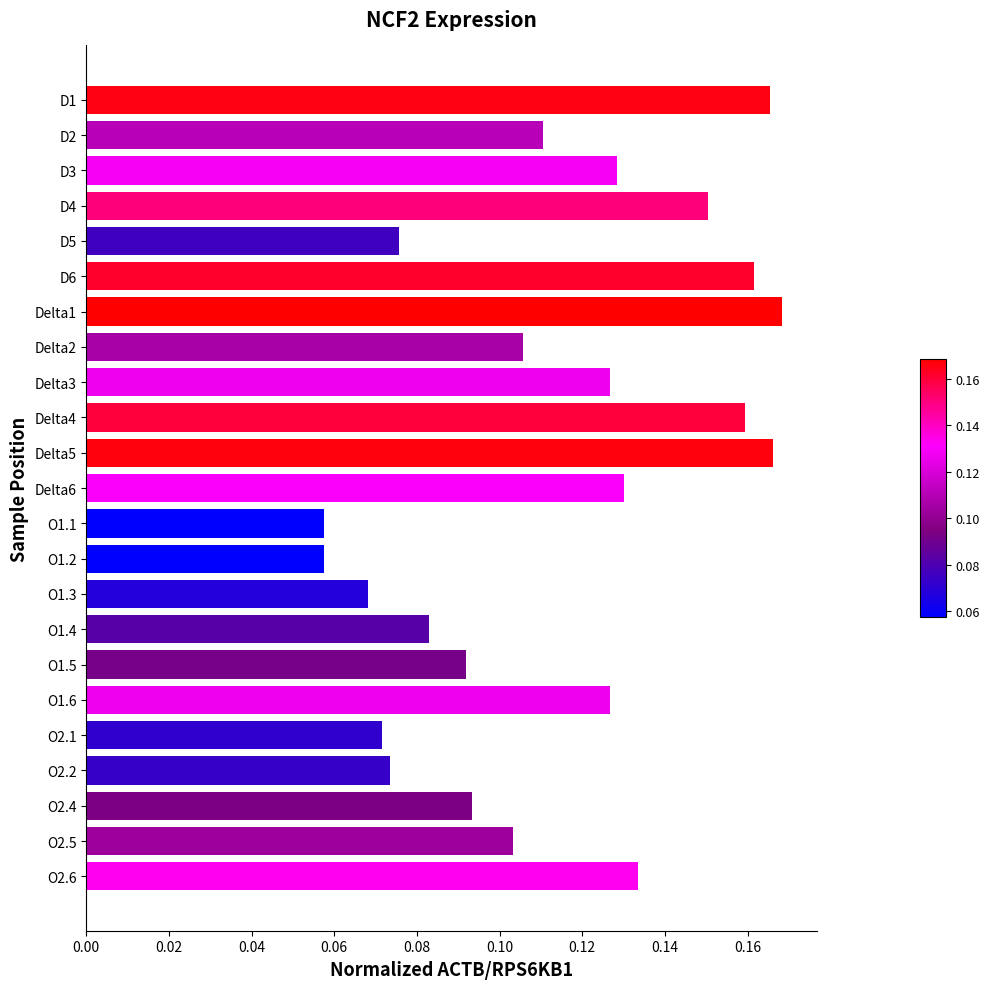

How many values are between 0 and 1?

23